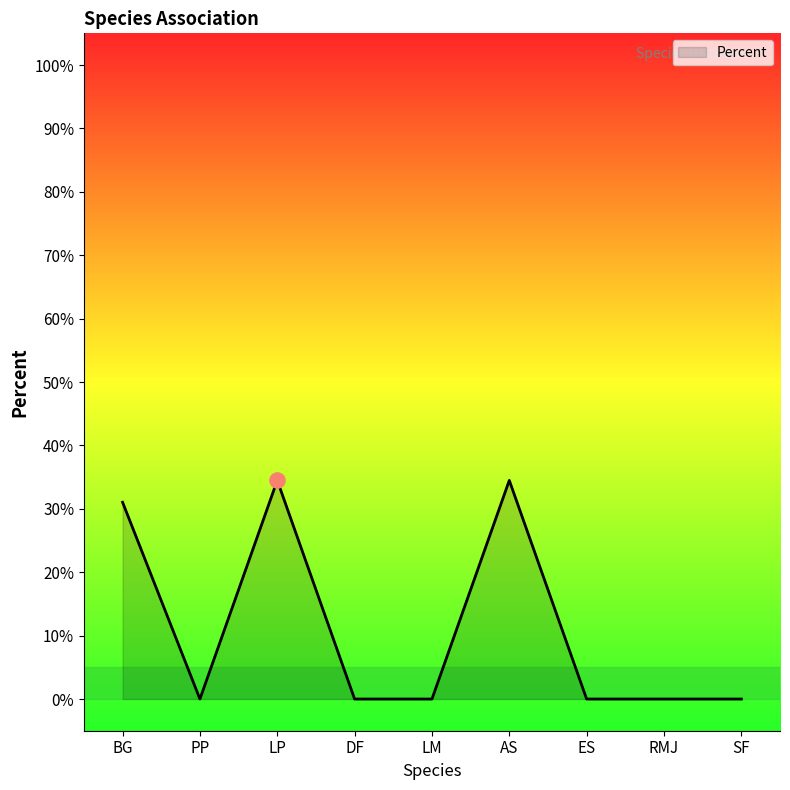

Which has a higher value, AS or SF?

AS